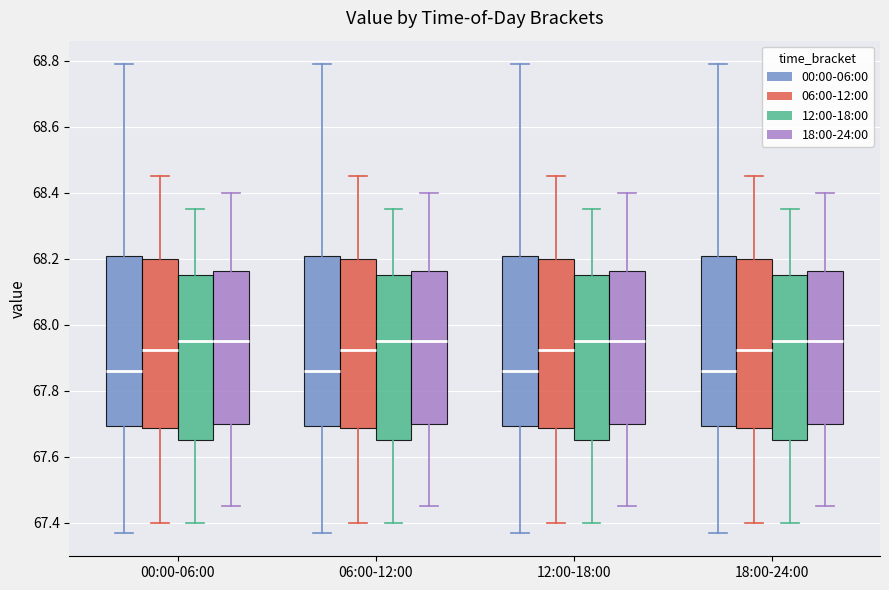

Reading left to right, read every box against the y-axis: the position of its median line, the range the box covers, and the ends of its whiskers. The values are not printed on the chart, so give them approximately, as read against the axis.

00:00-06:00 (00:00-06:00): median 67.86, box 67.70 to 68.20, whiskers 67.38 to 68.80
00:00-06:00 (06:00-12:00): median 67.92, box 67.68 to 68.20, whiskers 67.40 to 68.46
00:00-06:00 (12:00-18:00): median 67.96, box 67.66 to 68.16, whiskers 67.40 to 68.36
00:00-06:00 (18:00-24:00): median 67.96, box 67.70 to 68.16, whiskers 67.46 to 68.40
06:00-12:00 (00:00-06:00): median 67.86, box 67.70 to 68.20, whiskers 67.38 to 68.80
06:00-12:00 (06:00-12:00): median 67.92, box 67.68 to 68.20, whiskers 67.40 to 68.46
06:00-12:00 (12:00-18:00): median 67.96, box 67.66 to 68.16, whiskers 67.40 to 68.36
06:00-12:00 (18:00-24:00): median 67.96, box 67.70 to 68.16, whiskers 67.46 to 68.40
12:00-18:00 (00:00-06:00): median 67.86, box 67.70 to 68.20, whiskers 67.38 to 68.80
12:00-18:00 (06:00-12:00): median 67.92, box 67.68 to 68.20, whiskers 67.40 to 68.46
12:00-18:00 (12:00-18:00): median 67.96, box 67.66 to 68.16, whiskers 67.40 to 68.36
12:00-18:00 (18:00-24:00): median 67.96, box 67.70 to 68.16, whiskers 67.46 to 68.40
18:00-24:00 (00:00-06:00): median 67.86, box 67.70 to 68.20, whiskers 67.38 to 68.80
18:00-24:00 (06:00-12:00): median 67.92, box 67.68 to 68.20, whiskers 67.40 to 68.46
18:00-24:00 (12:00-18:00): median 67.96, box 67.66 to 68.16, whiskers 67.40 to 68.36
18:00-24:00 (18:00-24:00): median 67.96, box 67.70 to 68.16, whiskers 67.46 to 68.40